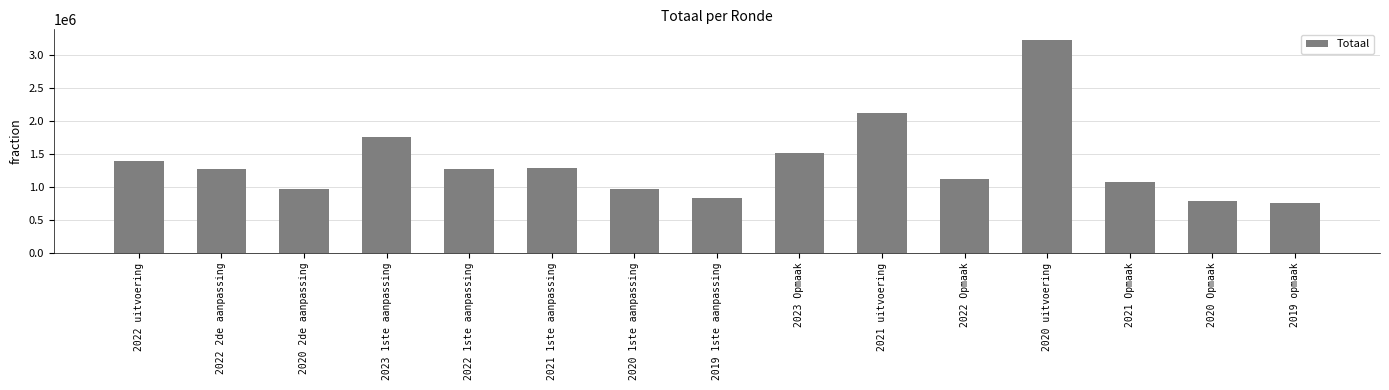

Where does the data first go above 1273397?

2022 uitvoering